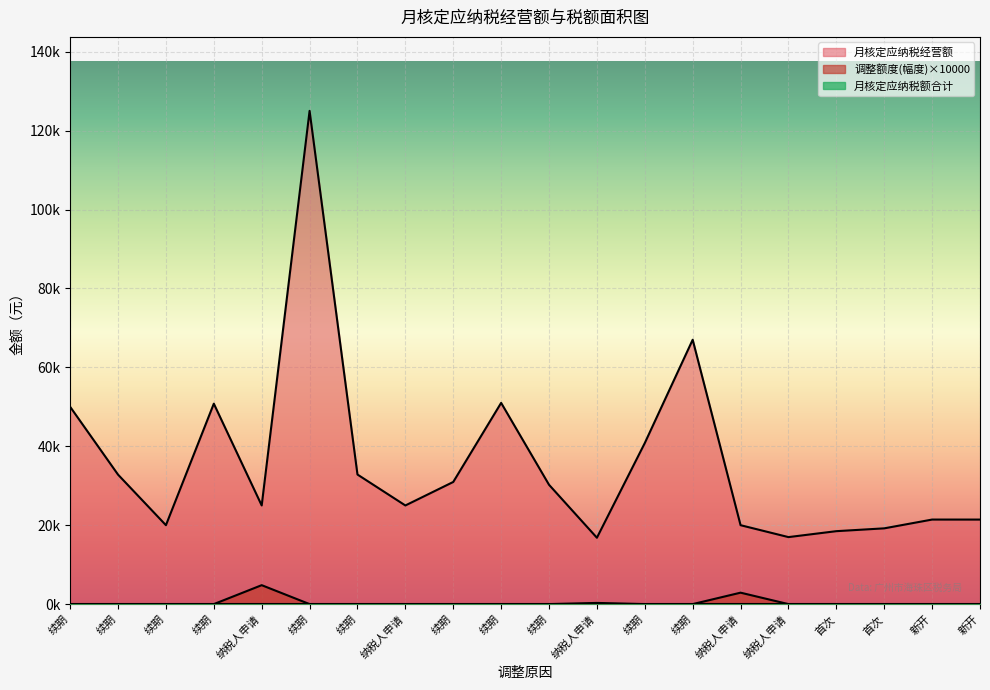

Reading right to left, what are all the values shown in this chart?

月核定应纳税经营额: 21423.1	21427.5	19200.0	18485.5	16981.5	20000.0	67000.0	40820.5	16818.8	30244.0	51000.0	30956.3	25000.0	32838.7	125001.8	25000.0	50798.0	20000.0	32811.6	50000.0
调整额度(幅度): 0.0	0.0	0.0	0.0	0.0	2900.0	0.0	0.0	300.0	0.0	0.0	0.0	0.0	0.0	0.0	4800.0	0.0	0.0	0.0	0.0